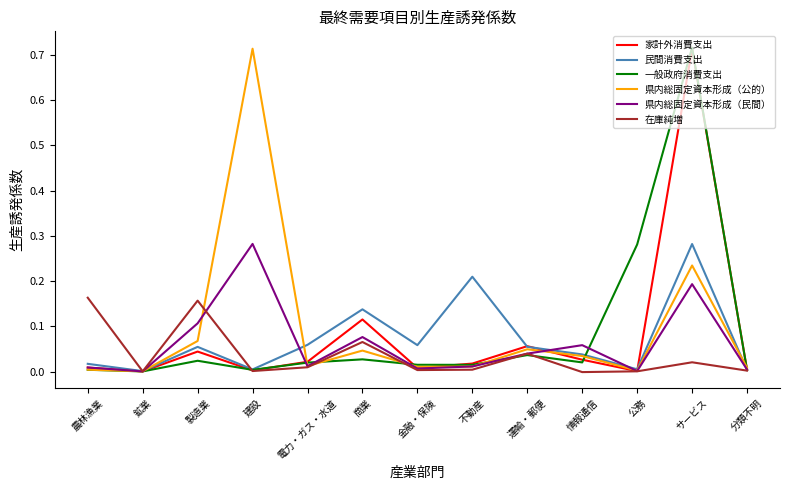

What are all the series names shown in the legend?

家計外消費支出, 民間消費支出, 一般政府消費支出, 県内総固定資本形成（公的）, 県内総固定資本形成（民間）, 在庫純増